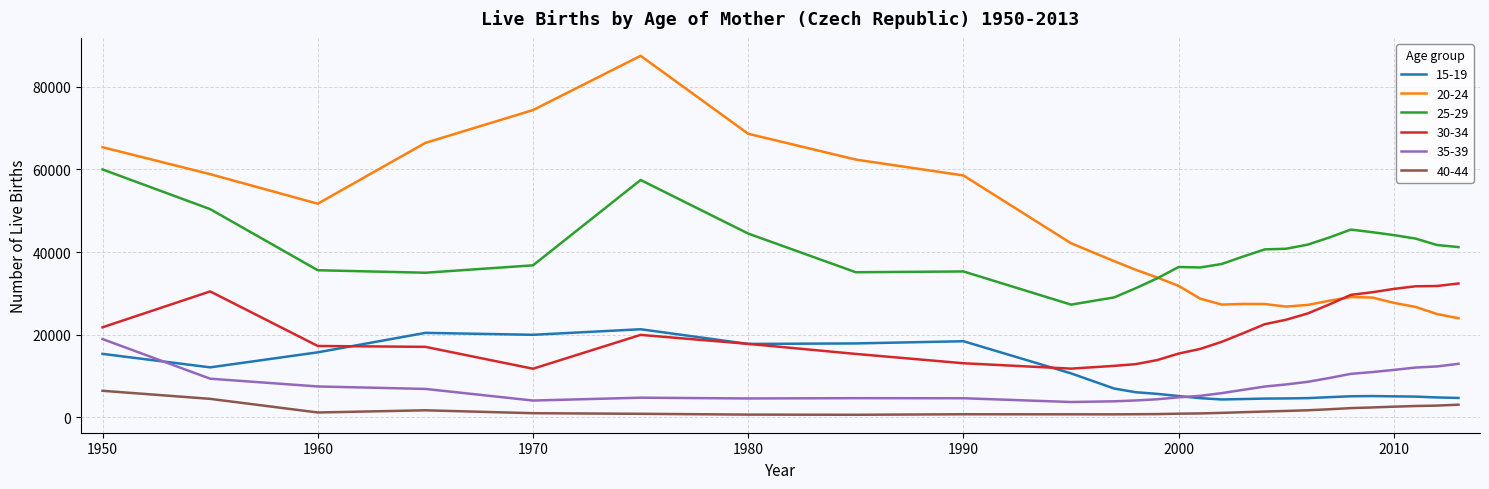

Which series has the widest spread of values?

20-24